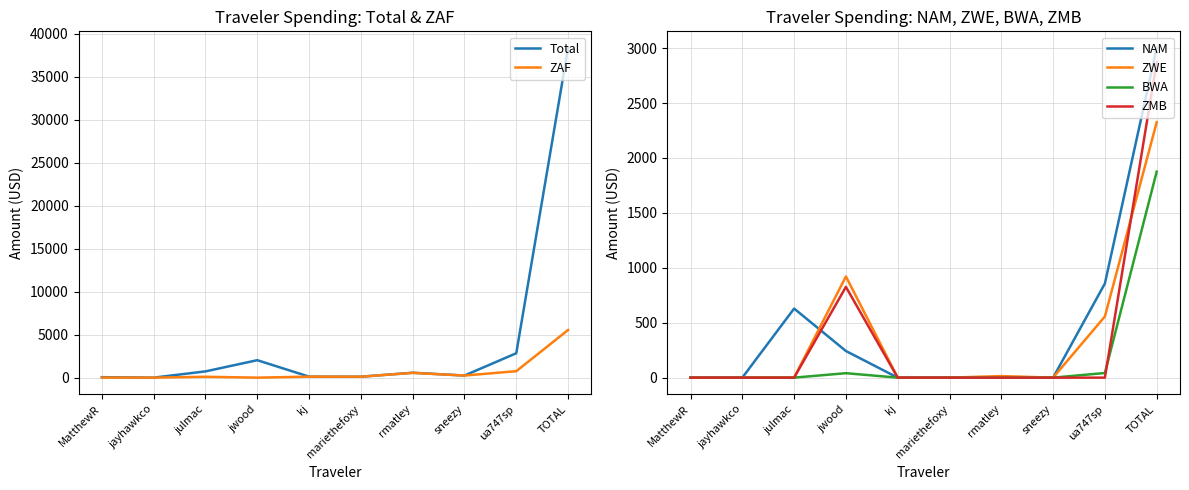

What is the average value of the ZMB series?

369.9